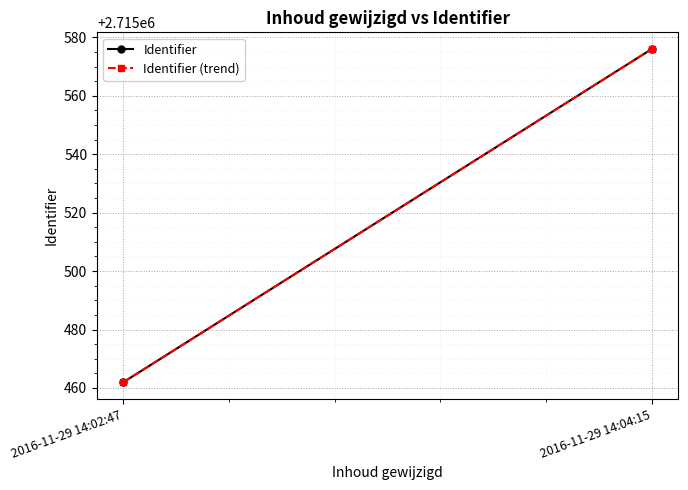

List the labels in order of Identifier value, largest first.

2016-11-29 14:04:15, 2016-11-29 14:02:47